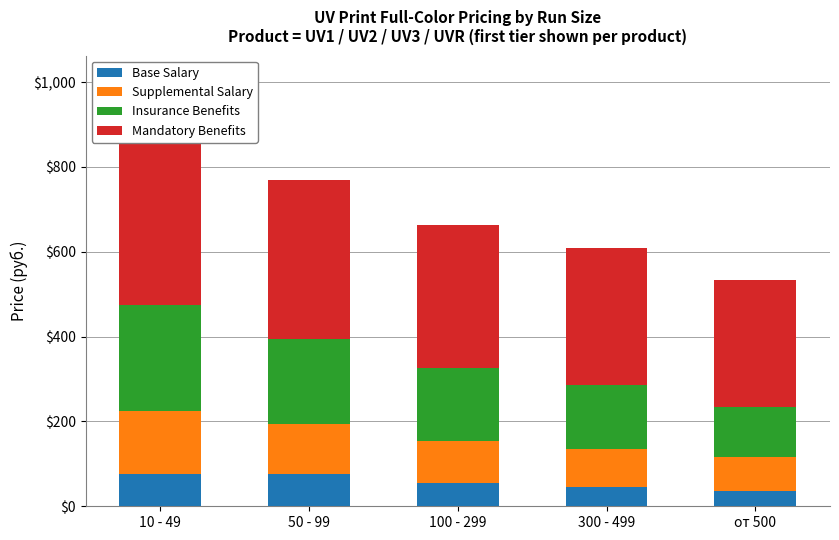

How many bars are there in each group?

4